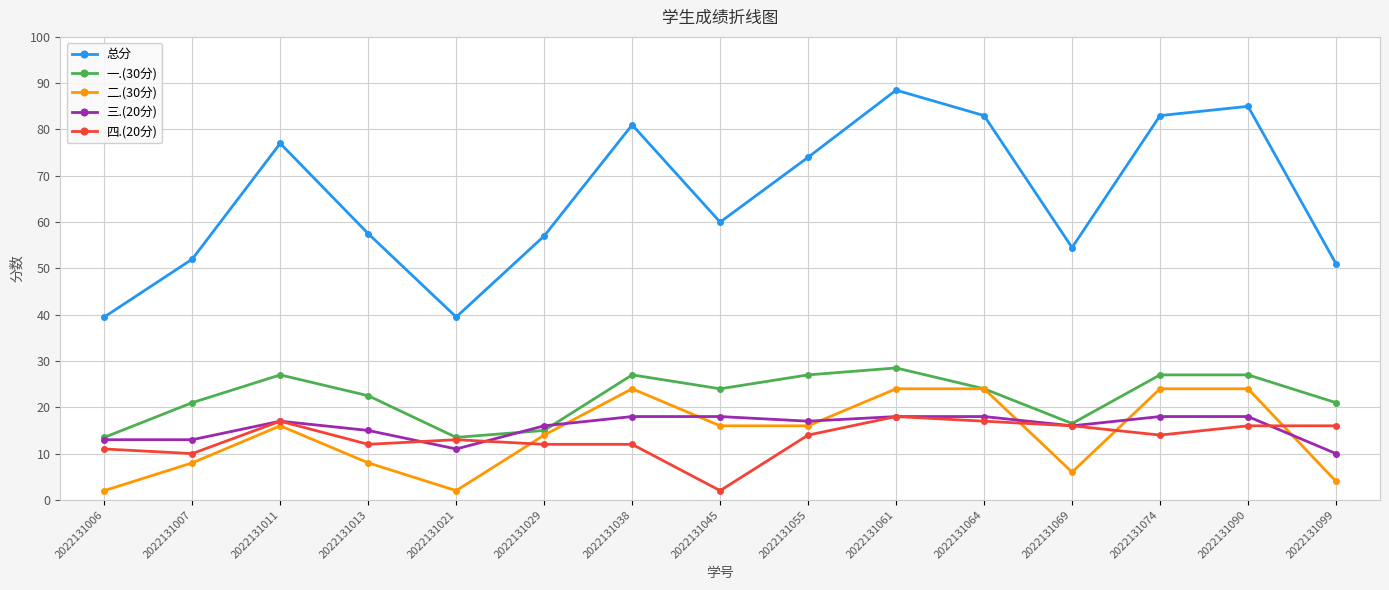

What is the difference between the highest and lowest values at 2022131045?

58.0